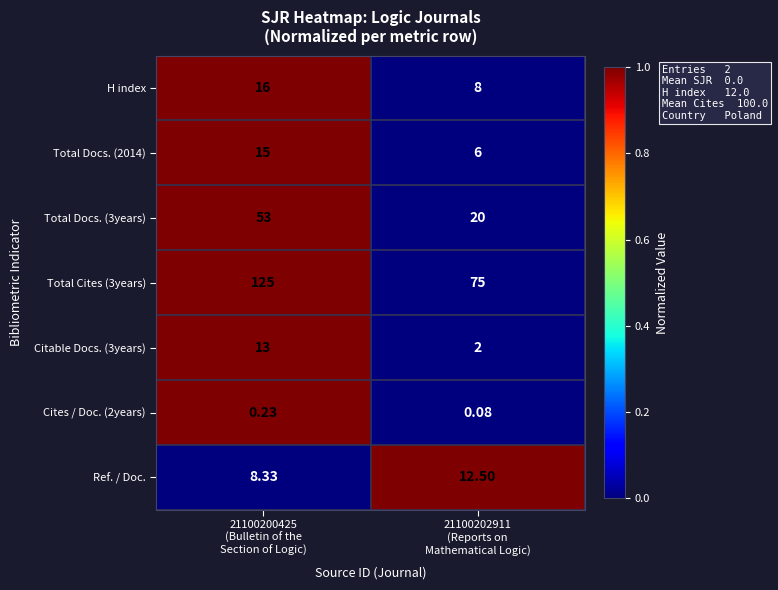

Rank the series by their maximum value, from lowest to highest.

Cites / Doc. (2years), Ref. / Doc., Citable Docs. (3years), Total Docs. (2014), H index, Total Docs. (3years), Total Cites (3years)